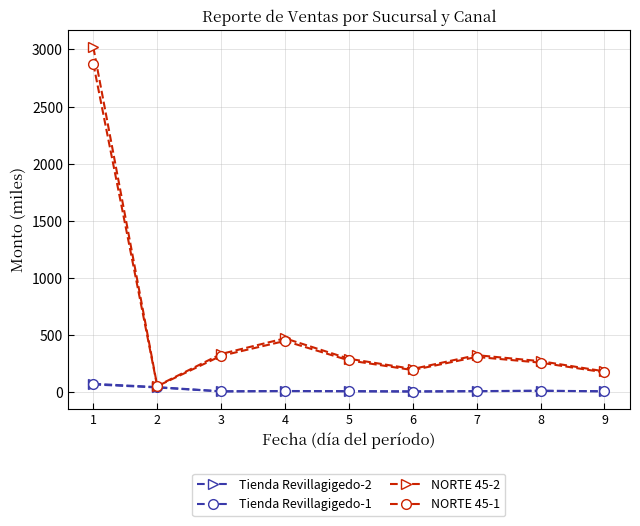

What value does the Tienda Revillagigedo-1 series have at 6?

7.6